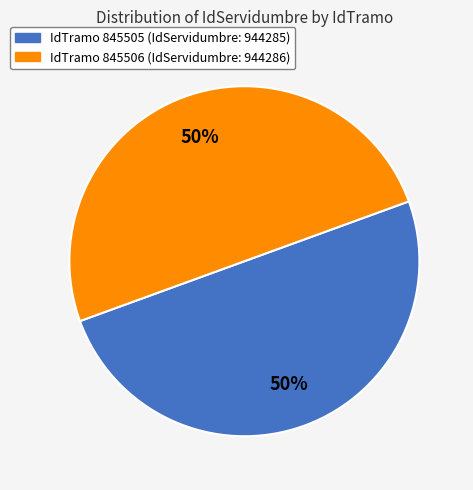

To the nearest percent, what is the average slice percentage?

50%